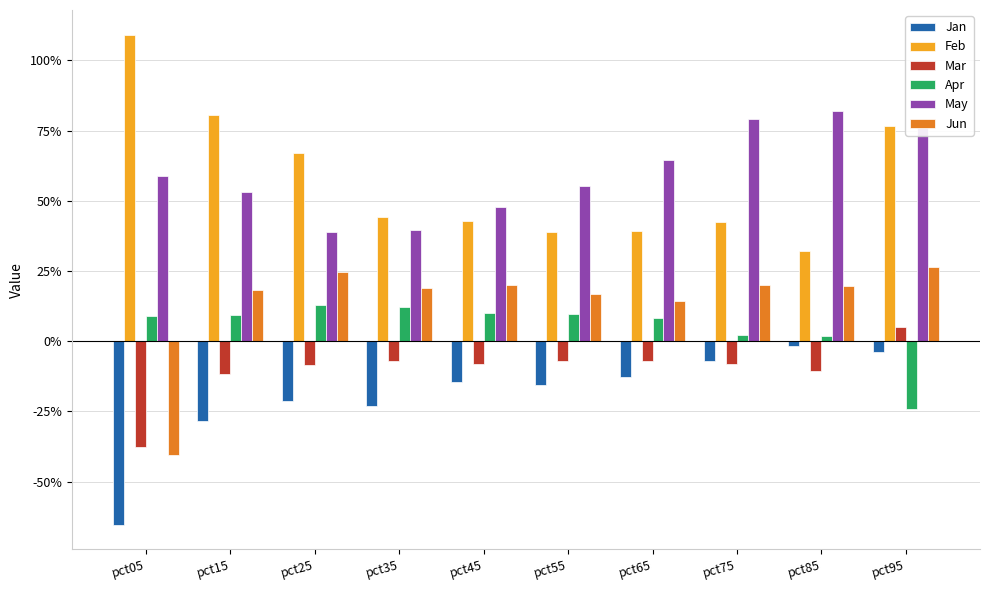

Does the chart contain stacked bars?

No